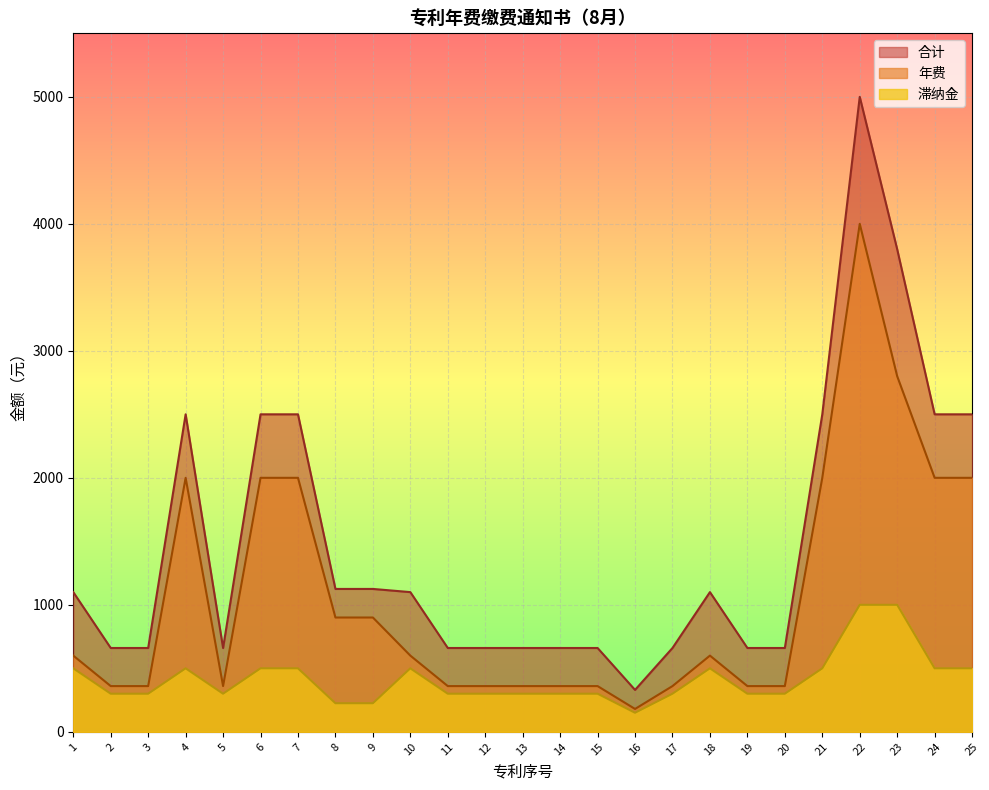

List the series in order of their peak value, highest first.

合计, 年费, 滞纳金